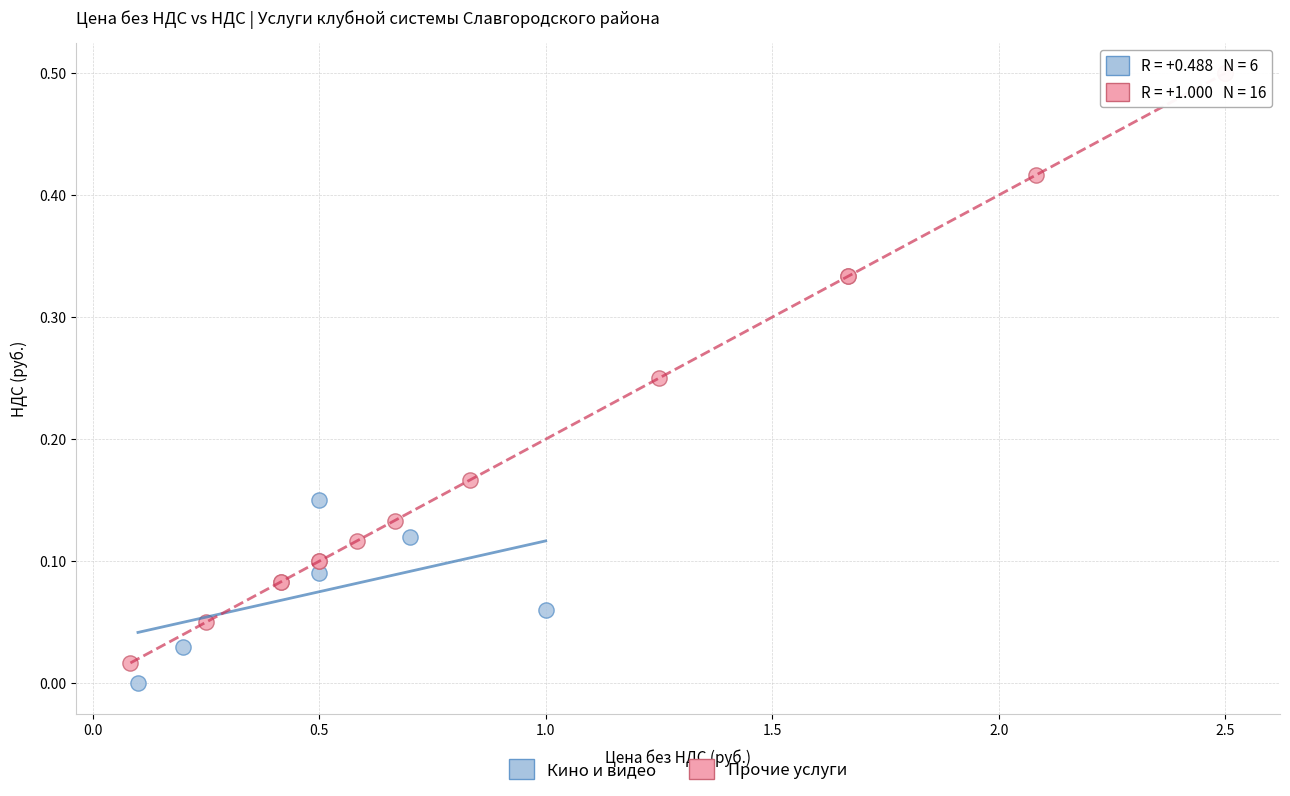

Which series contains the highest Y value?

Прочие услуги